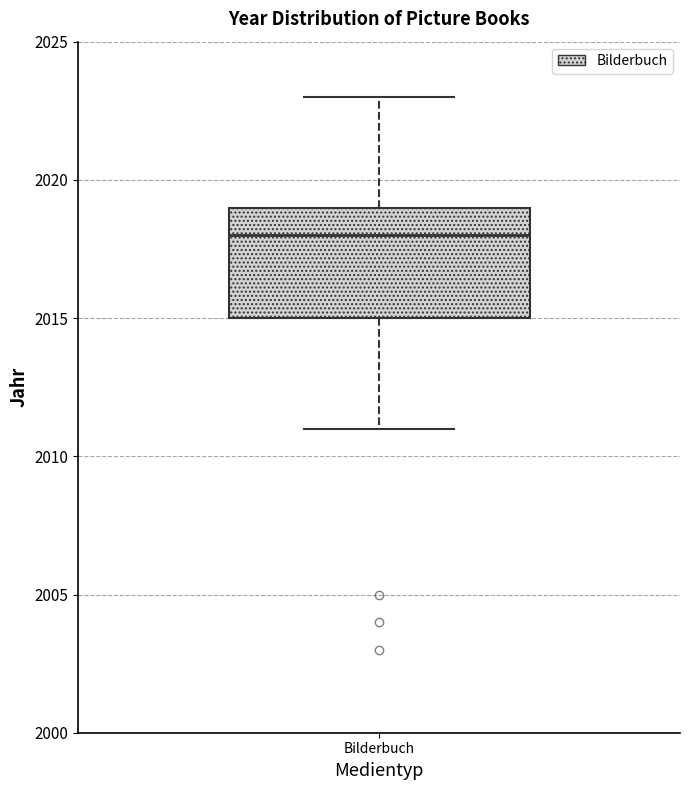

Read this box plot against the y-axis: the position of the median line, the range covered by the box, and the ends of both whiskers. The values are not printed on the chart, so give them approximately, as read against the axis.

median 2018, box 2015 to 2019, whiskers 2011 to 2023